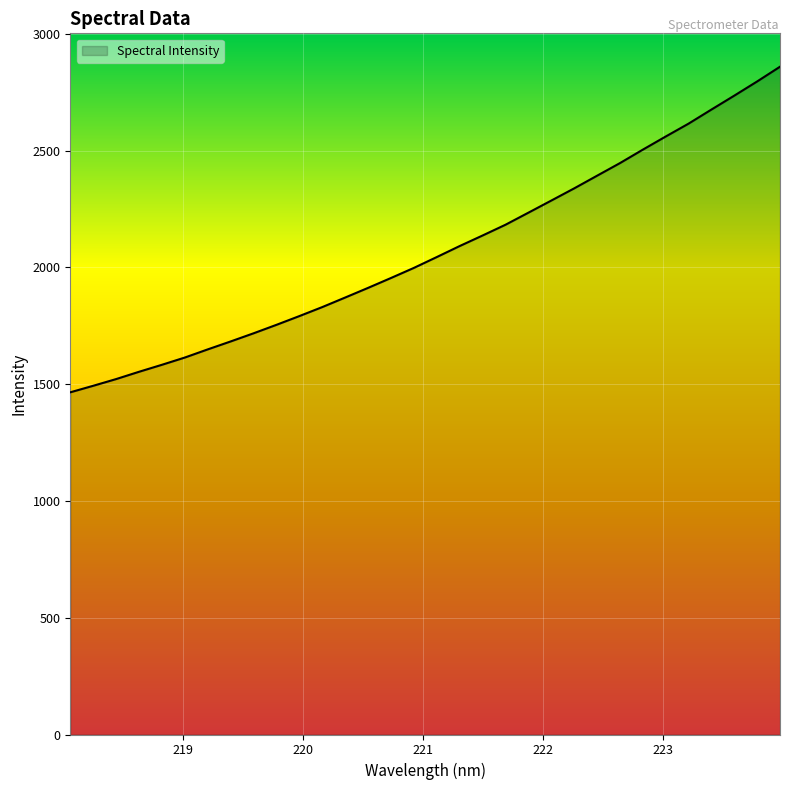

What is the smallest value displayed?

1465.2